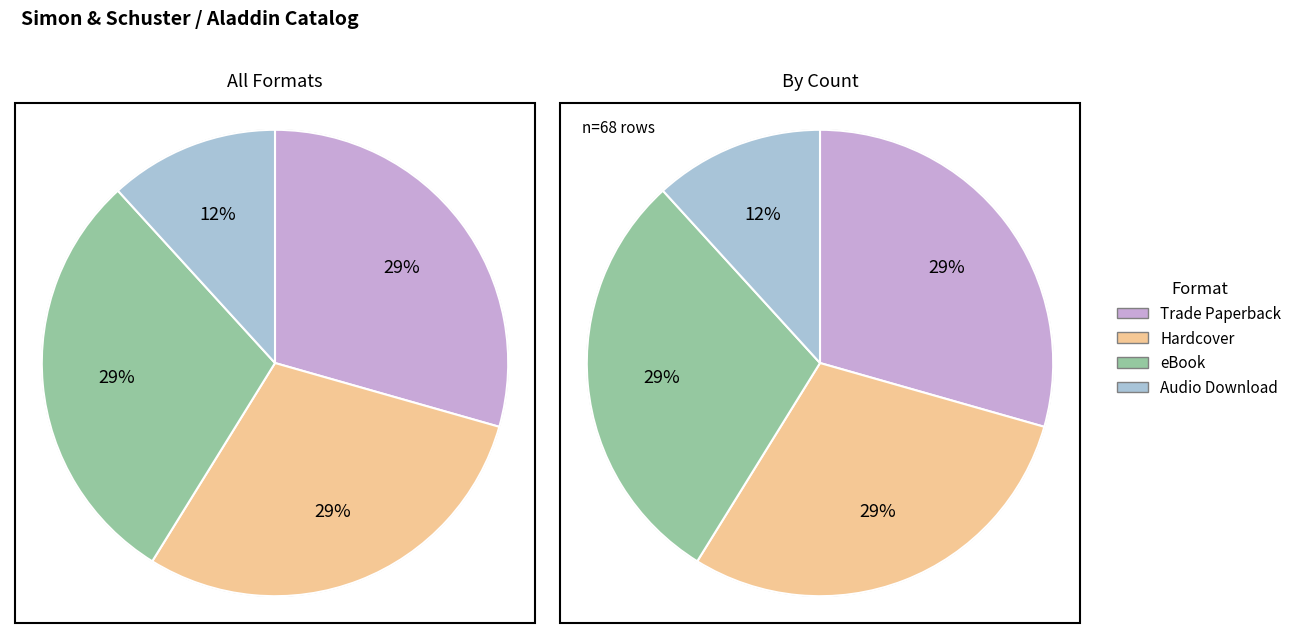

Rank the categories by value from lowest to highest.

Audio Download, Trade Paperback, Hardcover, eBook